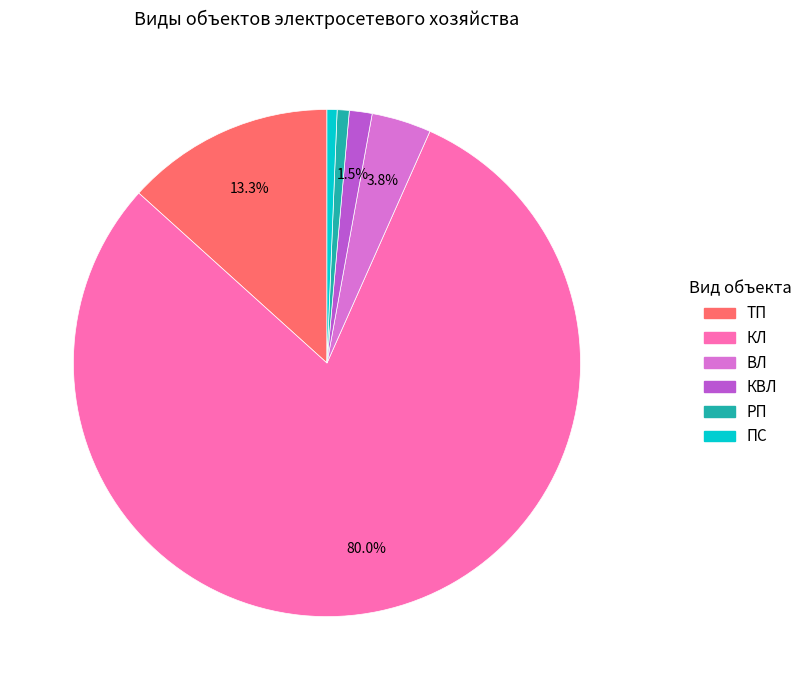

Is the sum of ВЛ and ПС greater than half?

No